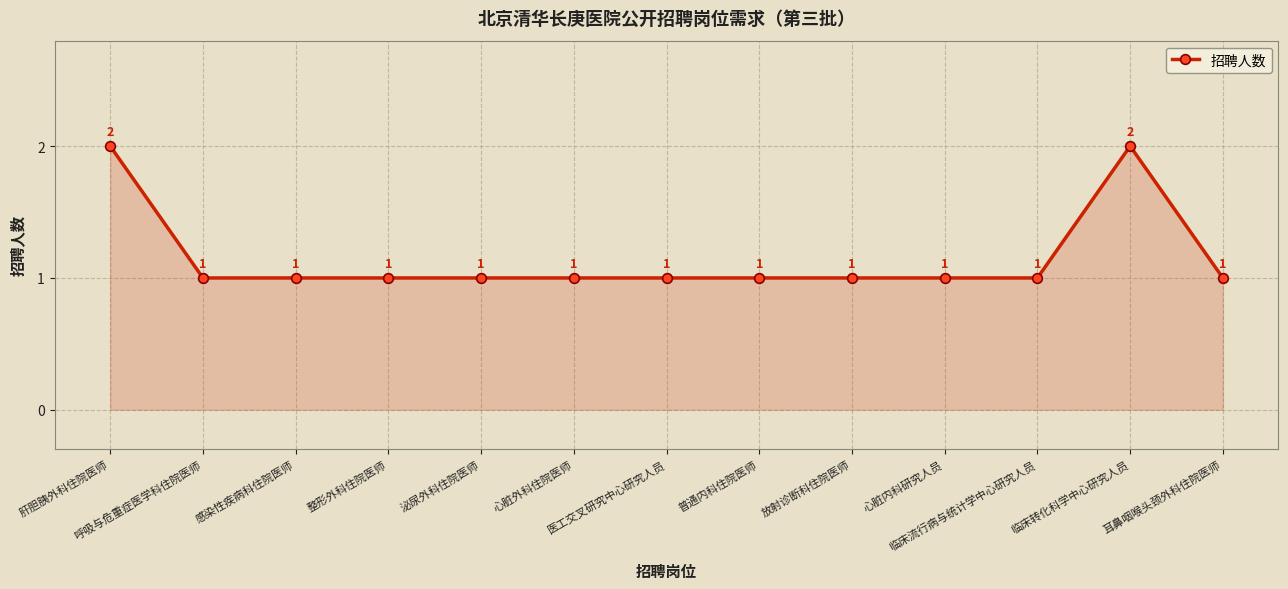

The value at 感染性疾病科住院医师 is 0. True or false?

False